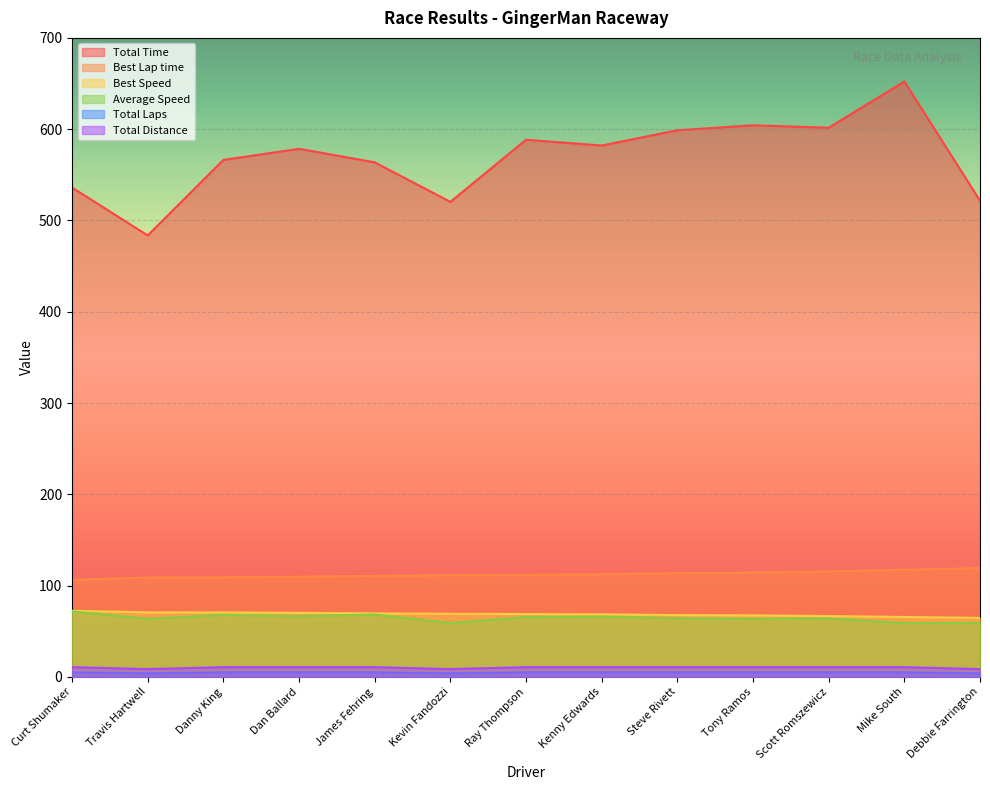

Is the value of Total Laps at Travis Hartwell greater than the value of Average Speed at Mike South?

No